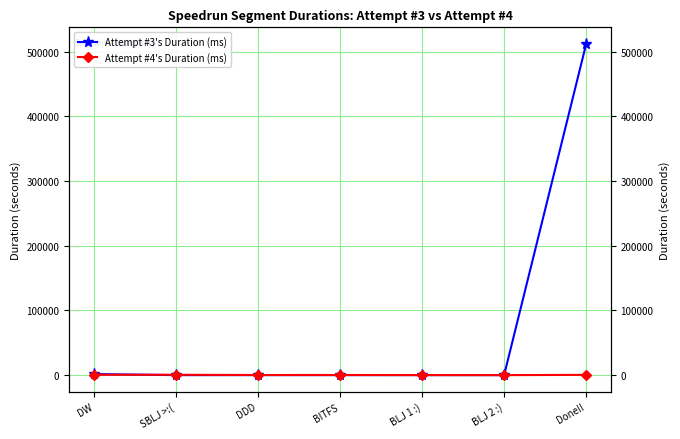

Reading left to right, what are all the values shown in this chart?

Attempt #3's Duration (ms): 1609.0	0.0	0.0	0.0	0.0	0.0	511987.0
Attempt #4's Duration (ms): 482.1	568.8	173.8	220.4	78.2	0.0	387.3